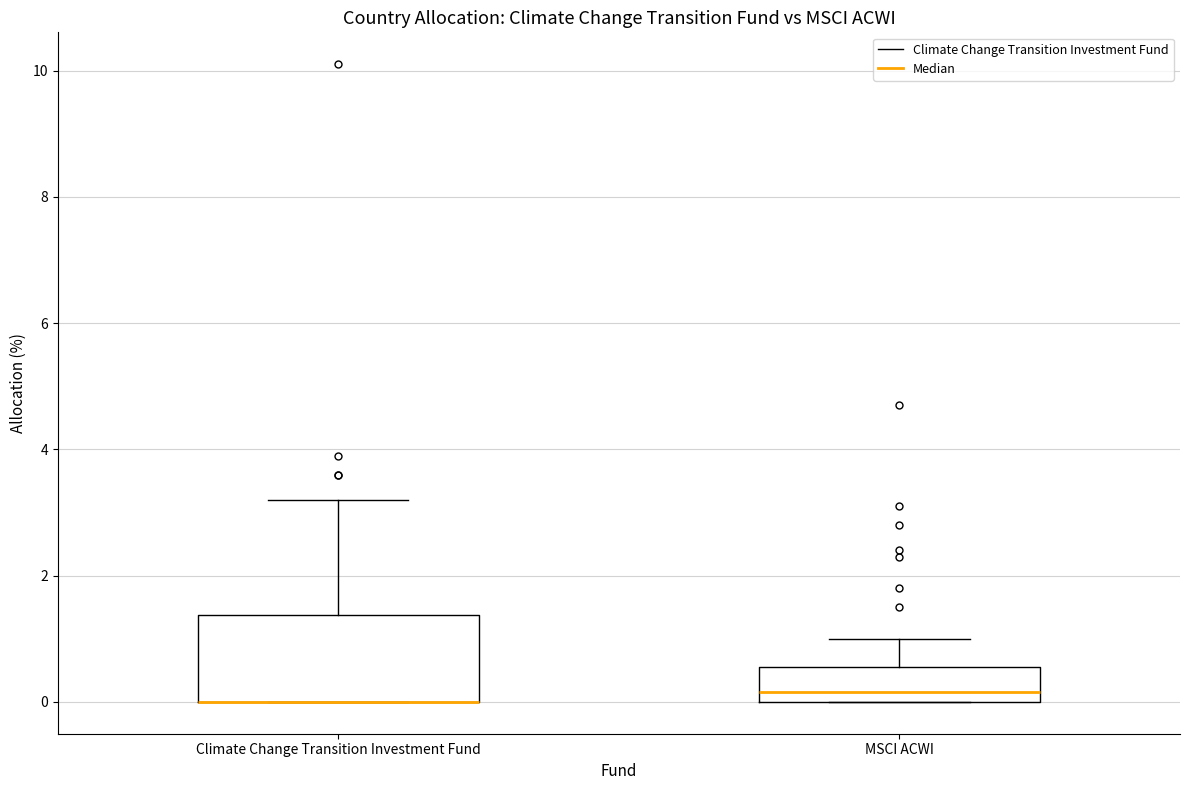

Where is the upper edge of the box for Climate Change Transition Investment Fund on the y-axis? The values are not printed on the chart, so give them approximately, as read against the axis.

1.4